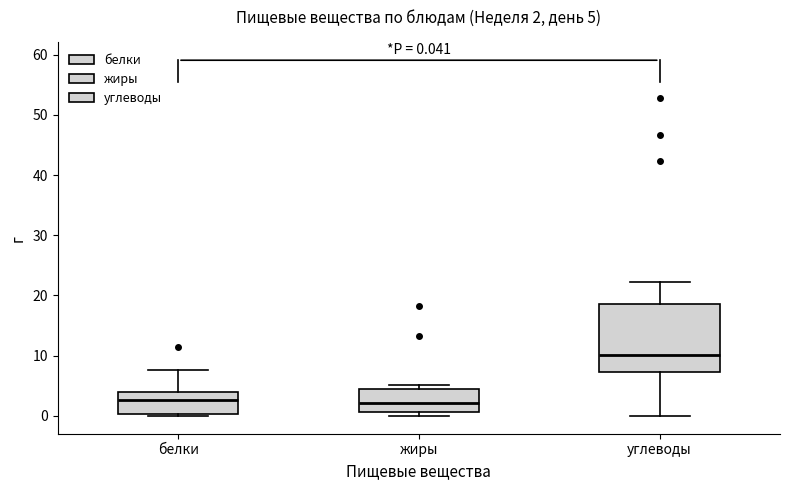

Which box's median line is the highest?

углеводы